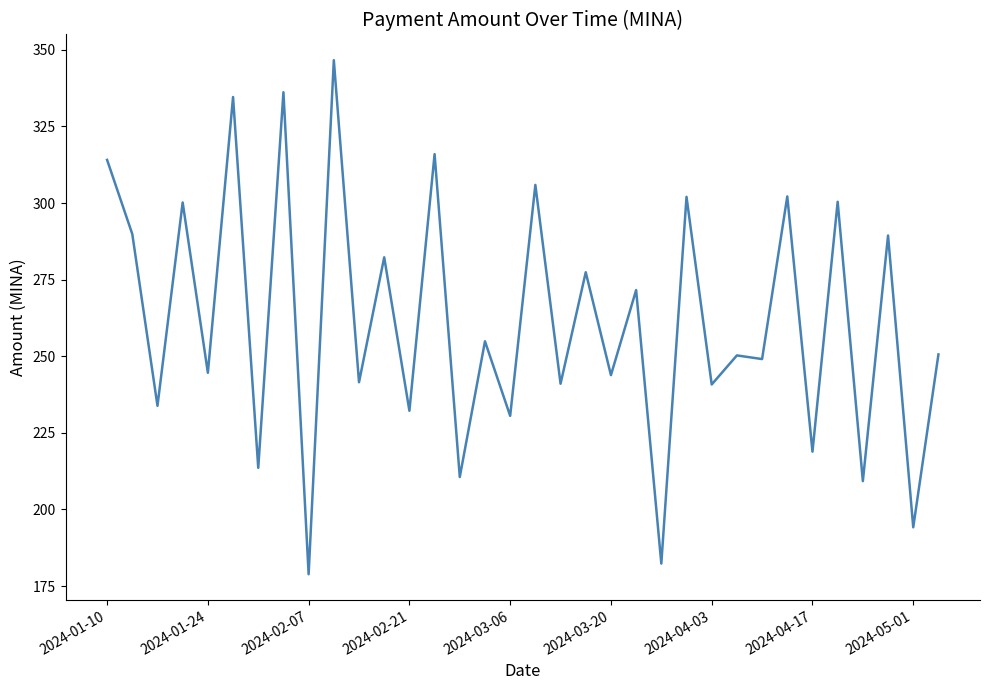

What is the maximum value shown in the chart?

346.6